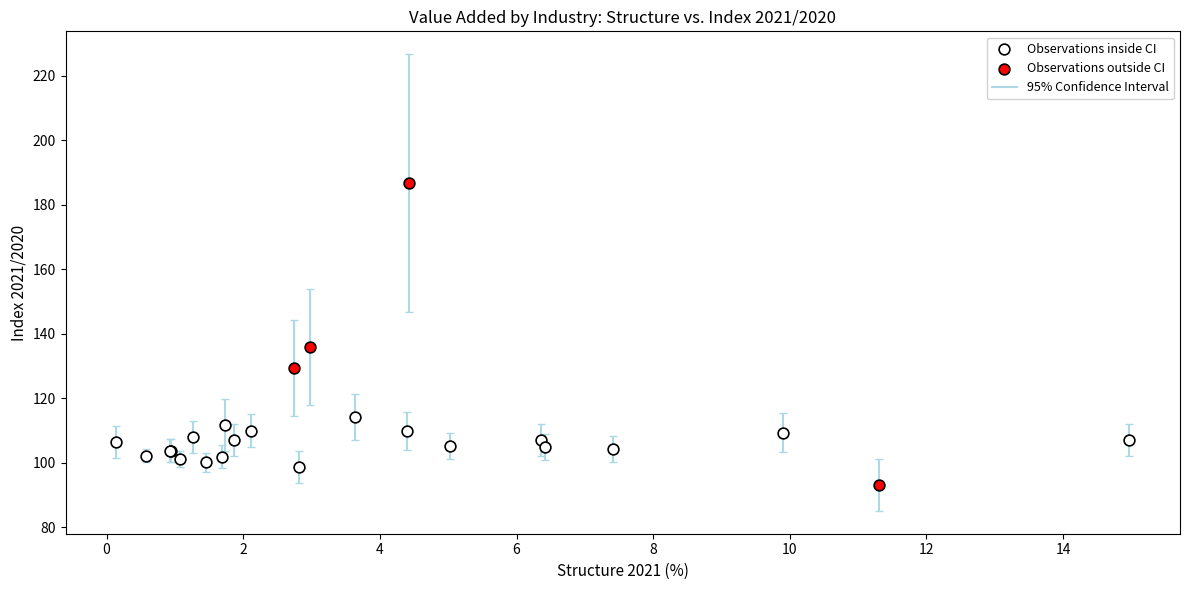

Which series reaches the maximum Y coordinate?

Observations outside CI